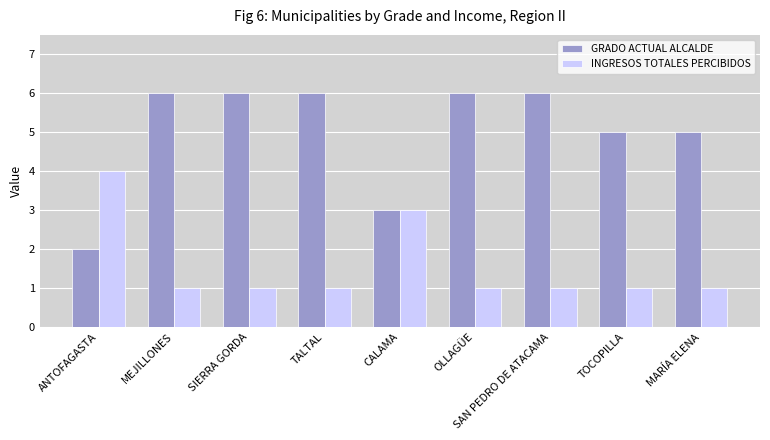

Reading left to right, list all the values displayed in this chart.

GRADO ACTUAL ALCALDE: 2	6	6	6	3	6	6	5	5
INGRESOS TOTALES PERCIBIDOS: 4	1	1	1	3	1	1	1	1